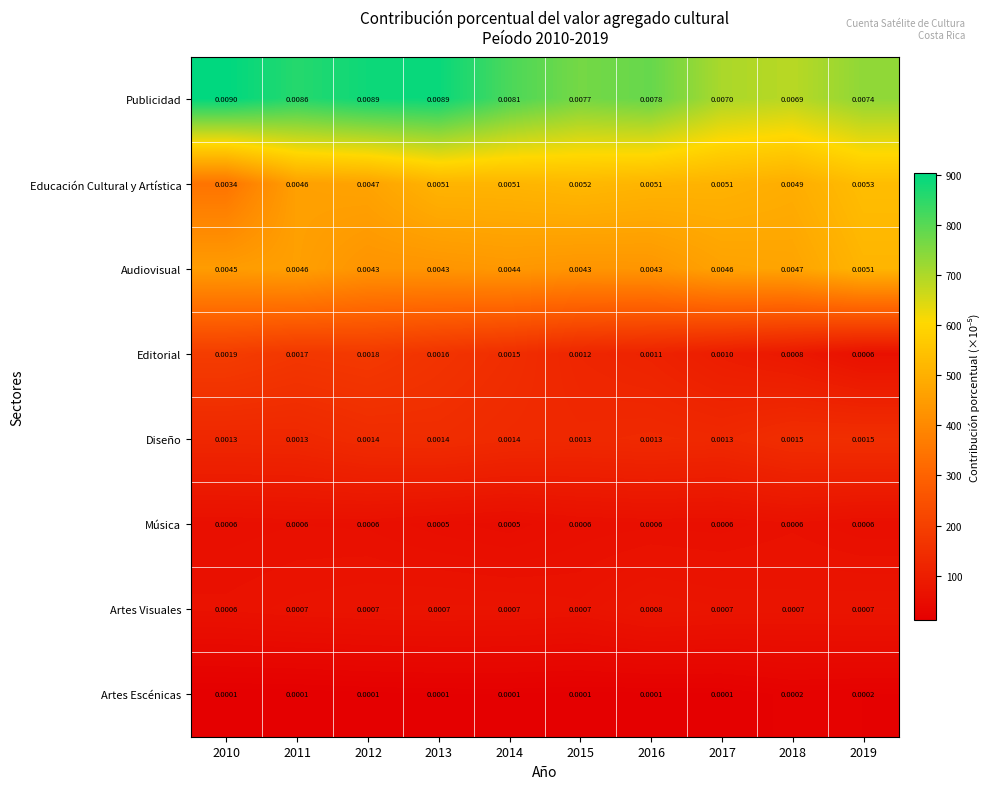

Which series has the largest range (max minus min)?

Publicidad